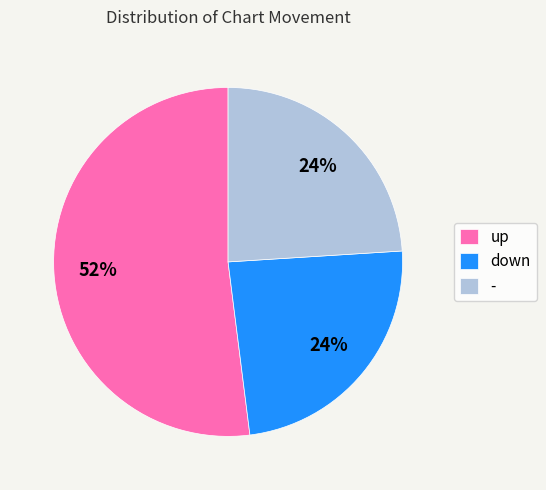

Count the number of slices in the pie.

3